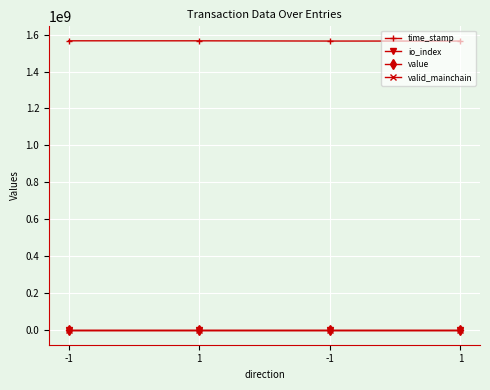

What is the sum of the io_index values at 1 and 1?

2.0